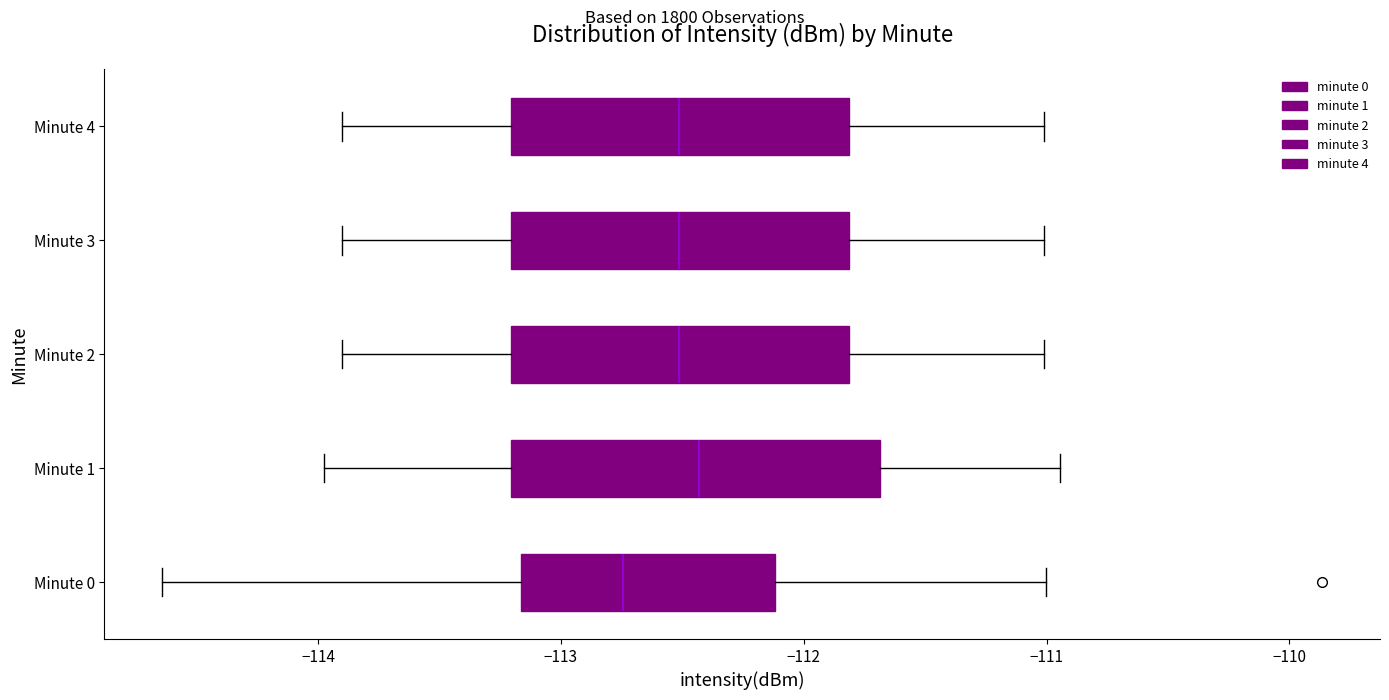

Where does the left whisker of the box for Minute 3 end on the x-axis? The values are not printed on the chart, so give them approximately, as read against the axis.

-113.9